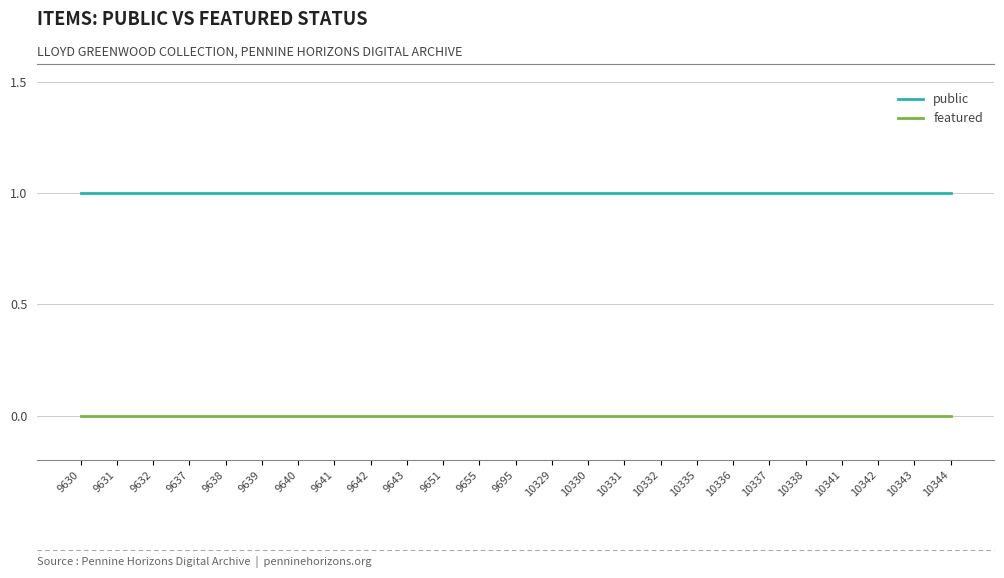

What is the maximum value shown in the chart?

1